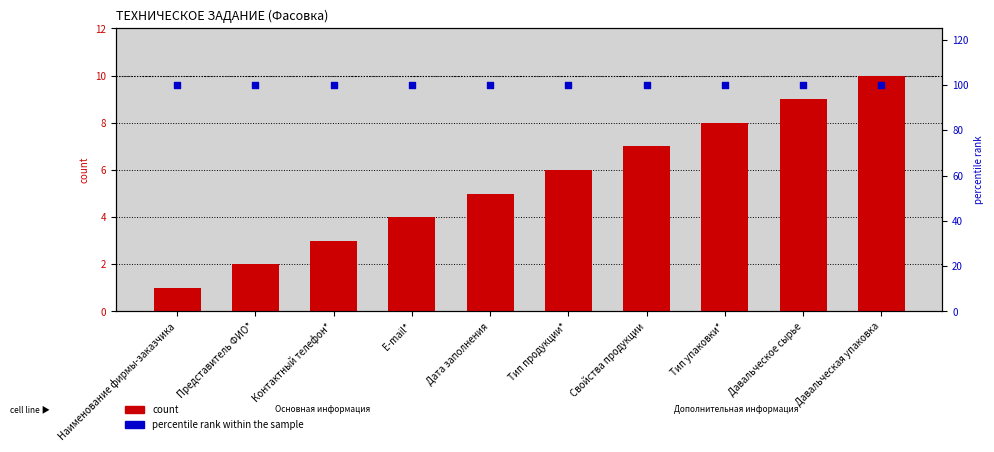

Is the value of percentile rank within the sample at Контактный телефон* greater than the value of count at Тип продукции*?

Yes